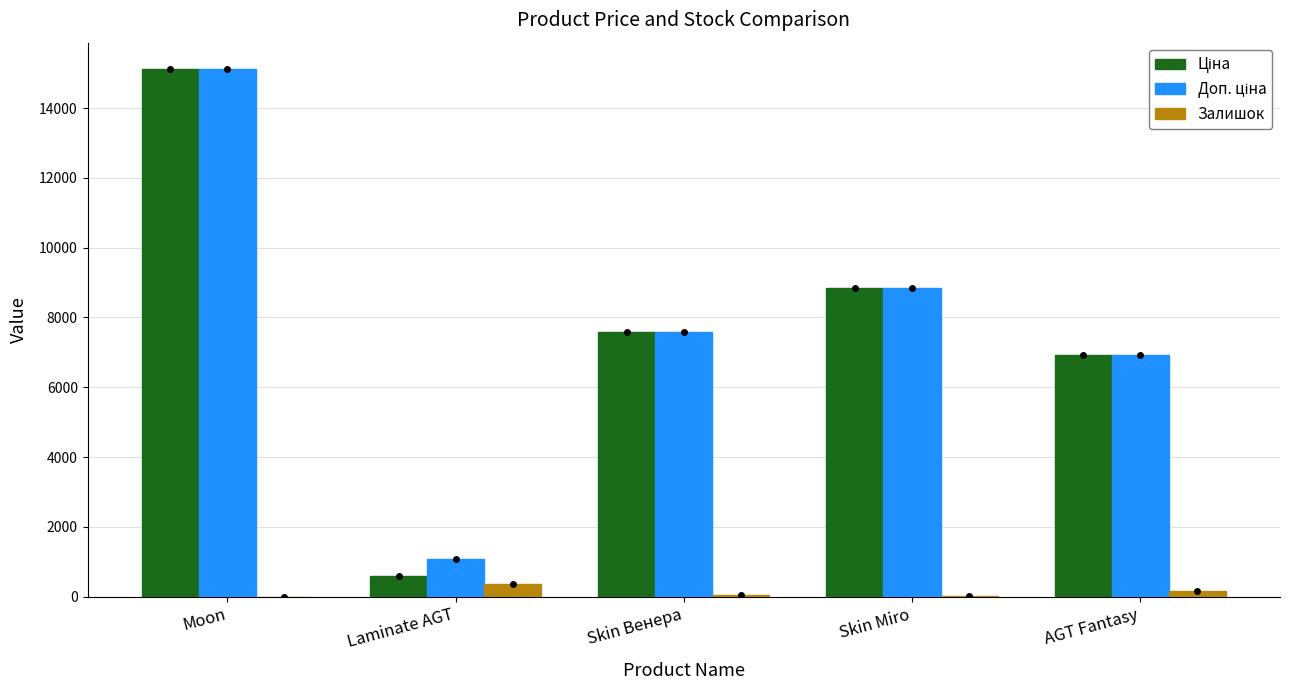

Where does the Залишок series first go above 44?

Laminate AGT